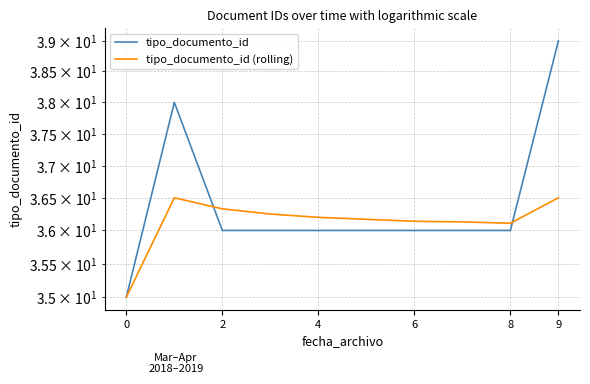

Rank the series by their maximum value, from lowest to highest.

tipo_documento_id (rolling), tipo_documento_id